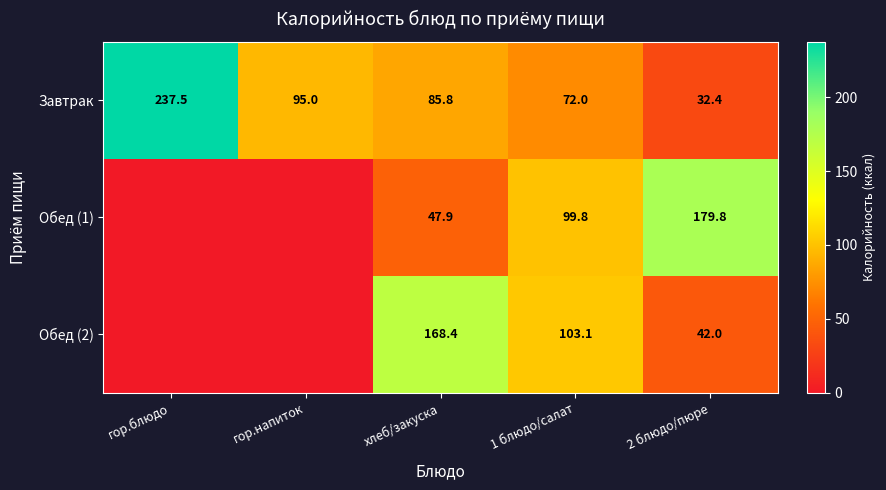

What is the average value of the Завтрак series?

104.5